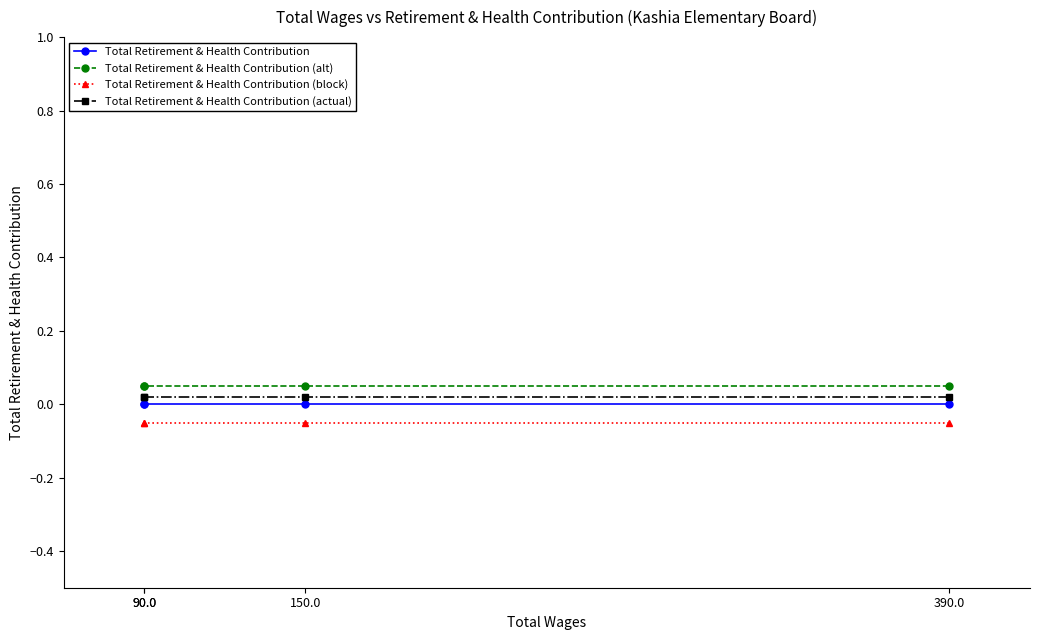

List the series in order of their peak value, highest first.

Total Retirement & Health Contribution (alt), Total Retirement & Health Contribution (actual), Total Retirement & Health Contribution, Total Retirement & Health Contribution (block)